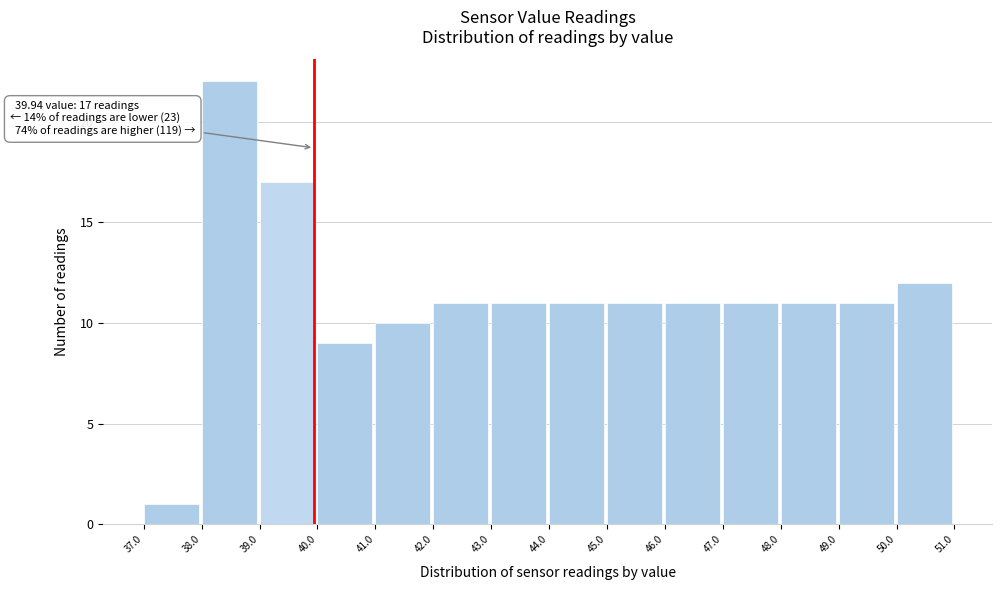

Which range on the x-axis has the tallest bar?

38.0 to 39.0